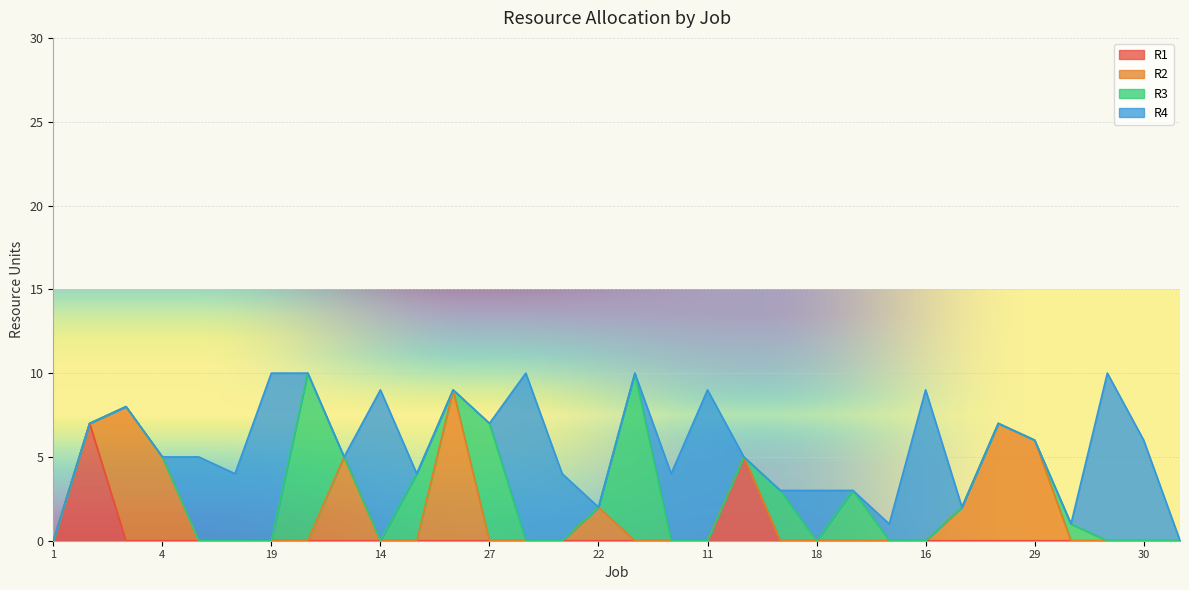

Where is the first local maximum for R3?

5